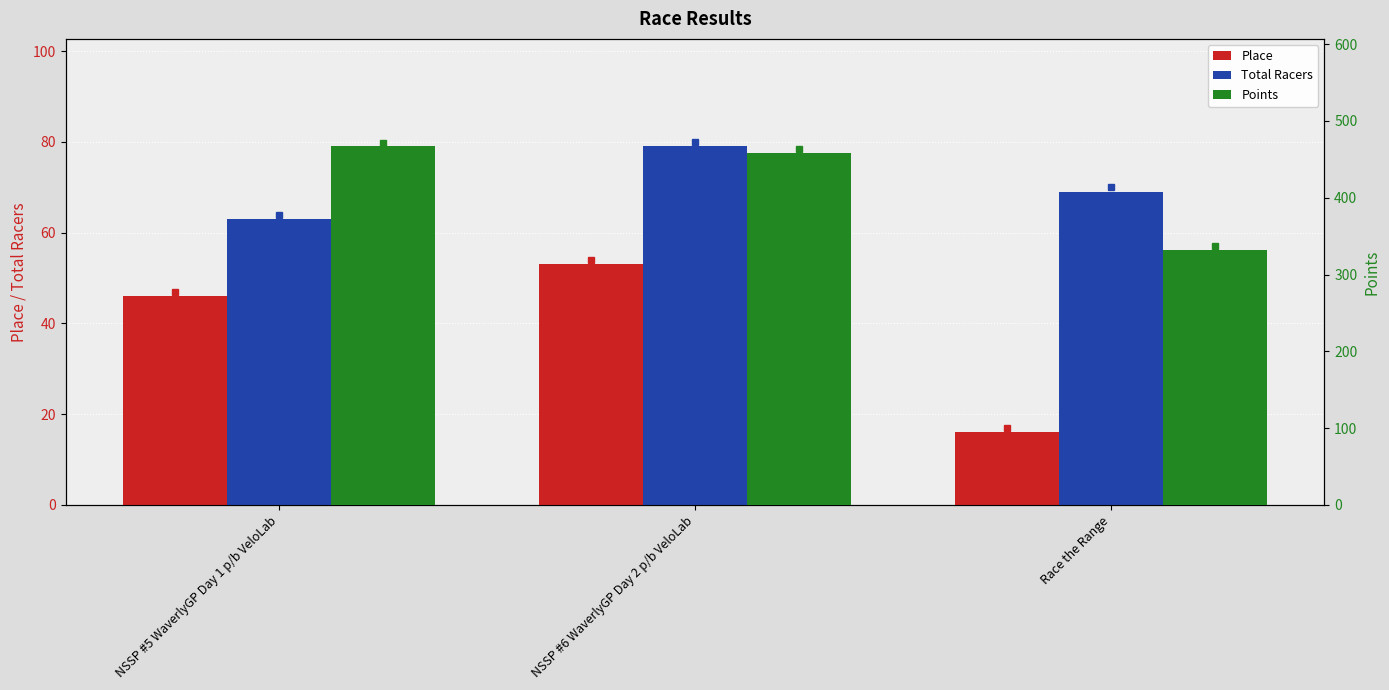

What is the smallest value displayed?

16.0